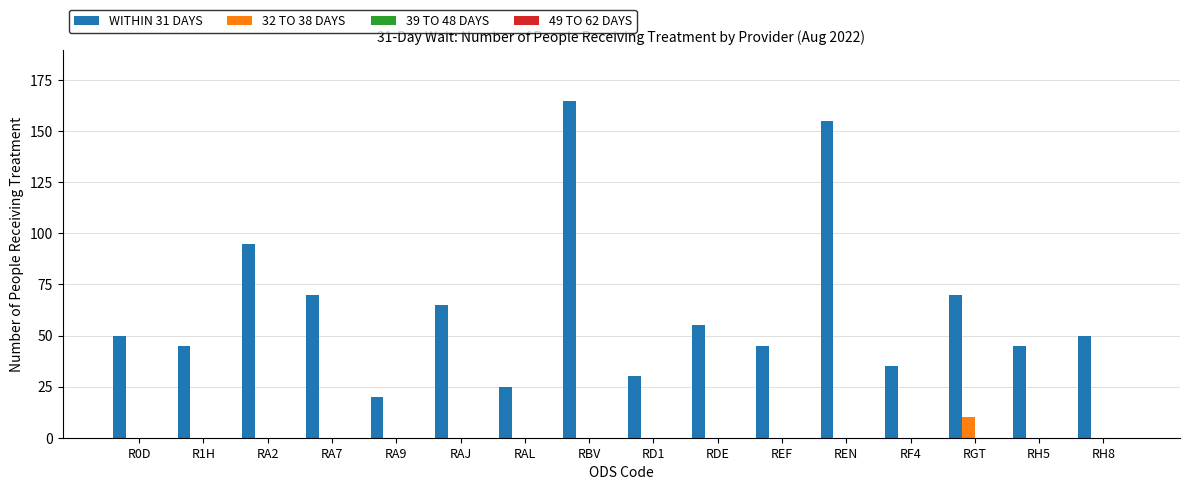

Which category has the highest value across all series?

RBV